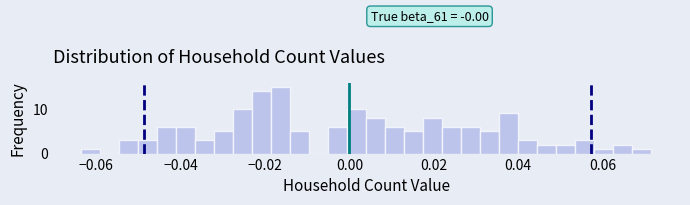

Around what value on the x-axis is the tallest bar? Give the approximate position of its centre, as read against the axis.

-0.016